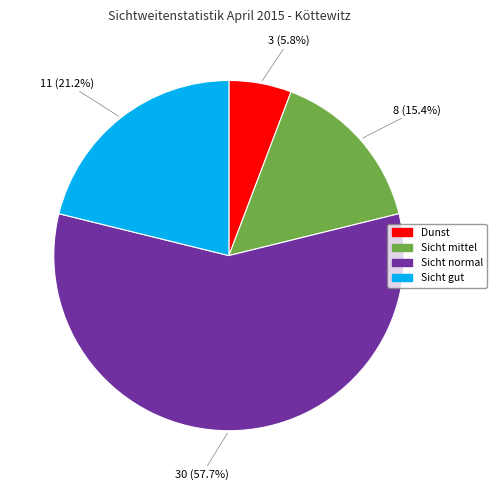

Does any single category account for the majority?

Yes